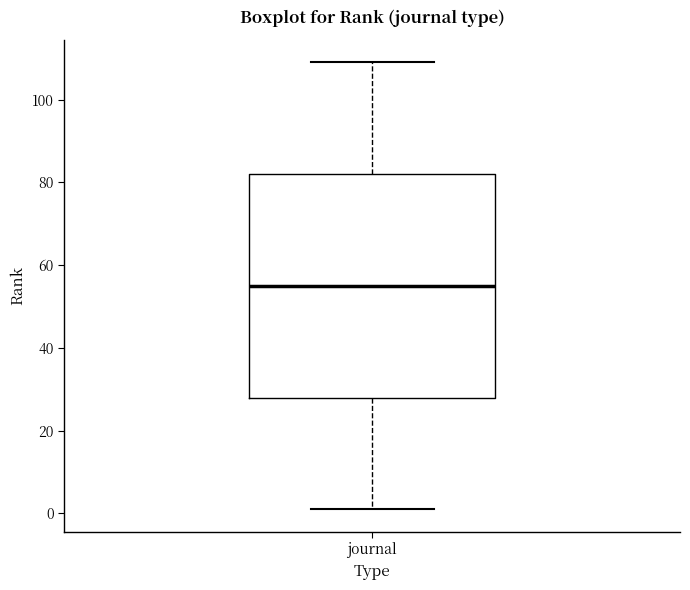

Transcribe this box plot: give where the median line is, the range the box spans, and where the two whiskers end, as read against the y-axis. The values are not printed on the chart, so give them approximately, as read against the axis.

median 56, box 28 to 82, whiskers 2 to 110